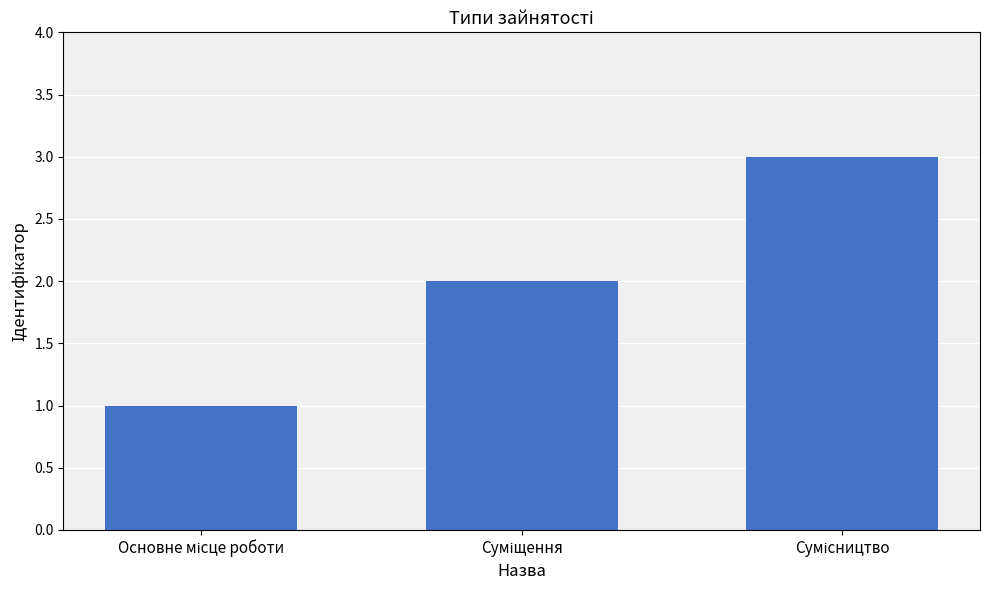

Are the bars horizontal?

No